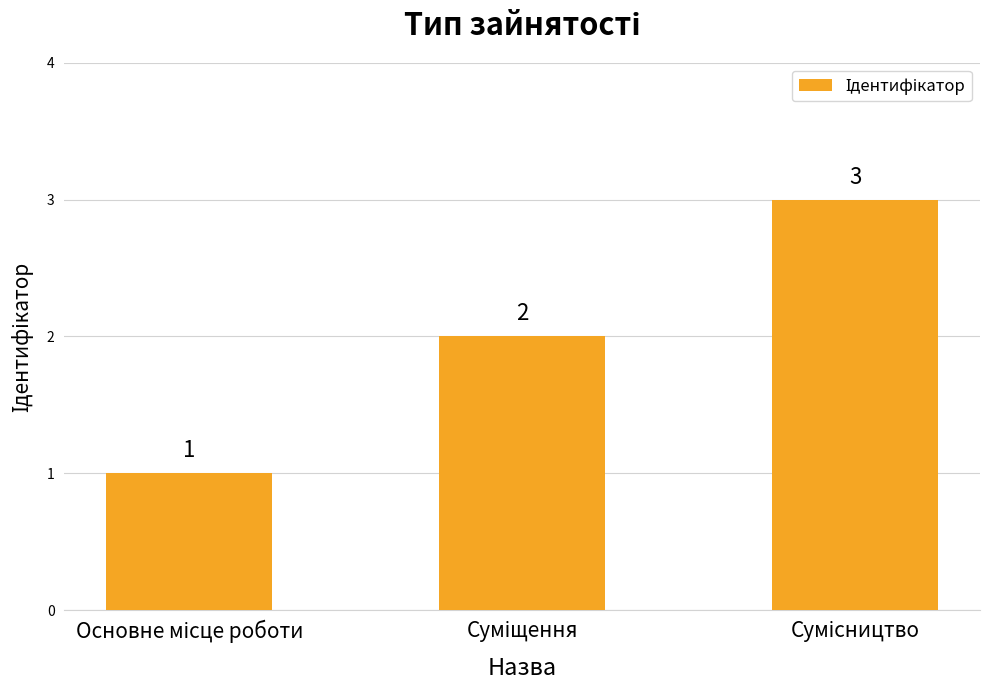

What is the smallest value displayed?

1